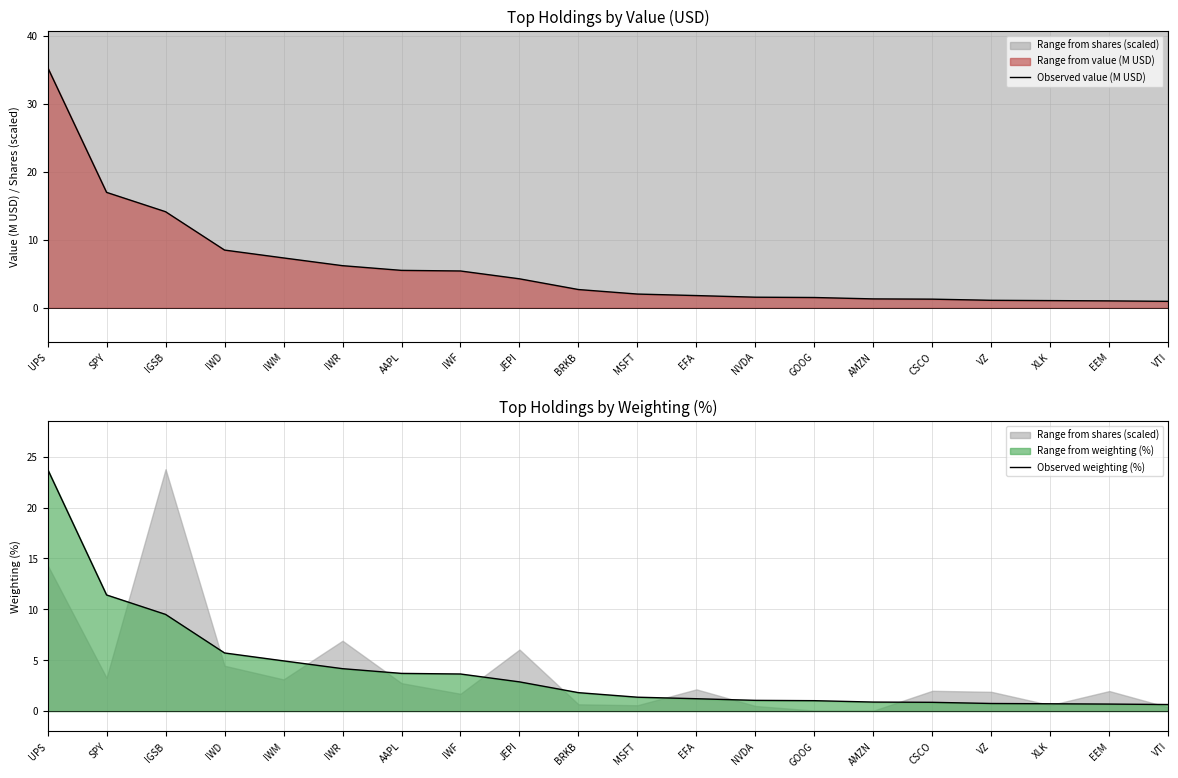

What is the value of the Observed value (M USD) point at the 15th from the left?

1.3